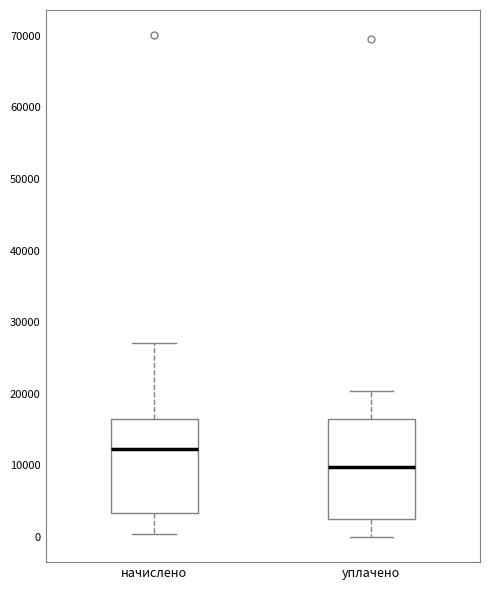

Reading left to right, transcribe this box plot: for each box, give where its median line is, the range the box spans, and where its two whiskers end, as read against the y-axis. The values are not printed on the chart, so give them approximately, as read against the axis.

начислено: median 12000, box 3000 to 16000, whiskers 0 to 27000
уплачено: median 10000, box 2000 to 16000, whiskers 0 to 20000